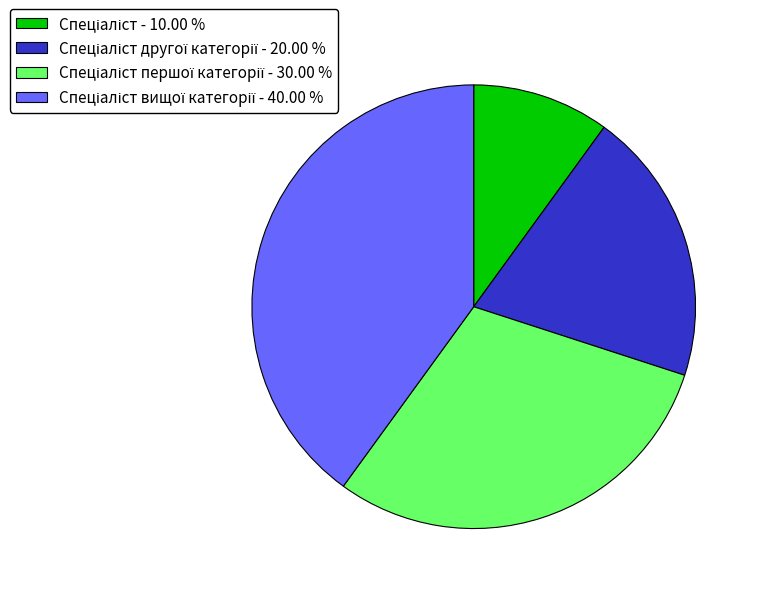

Does any single category account for the majority?

No